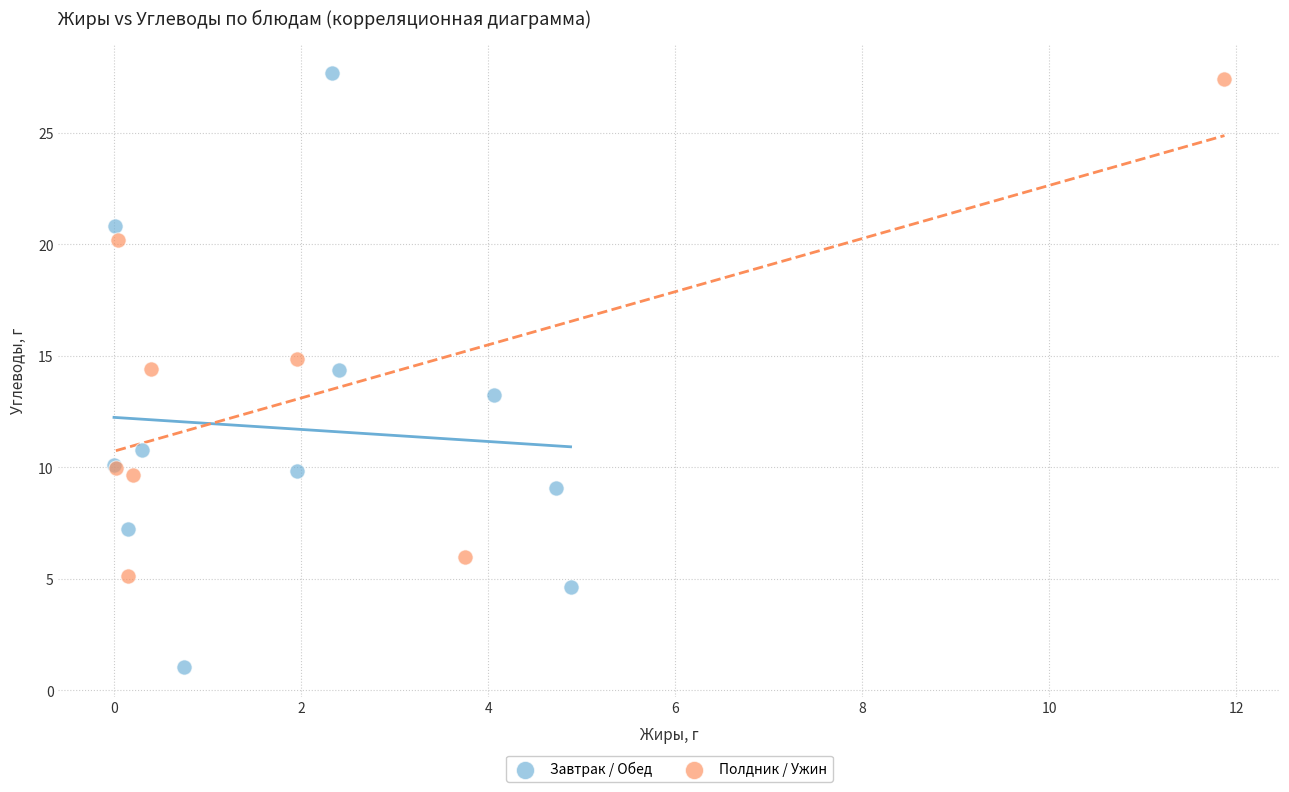

Which series contains the lowest Y value?

Завтрак / Обед